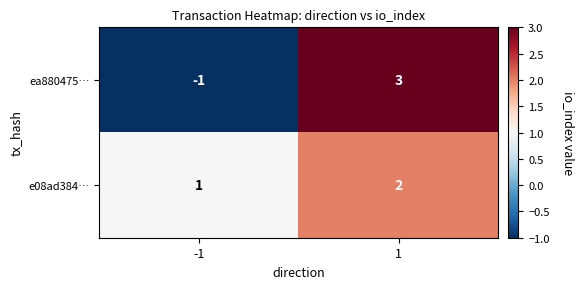

What is the difference between the ea880475… values at 1 and -1?

4